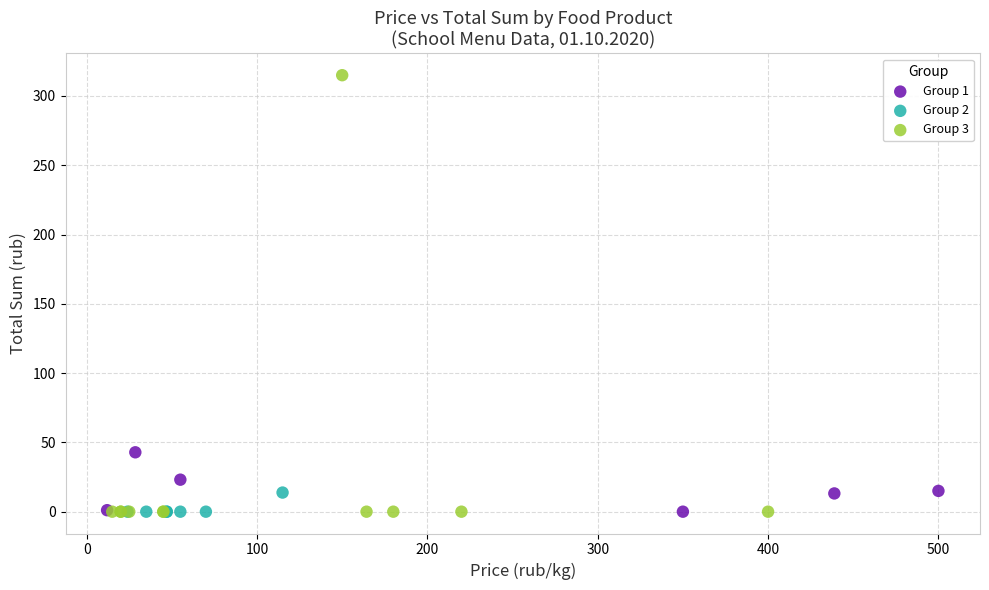

Which series has the widest spread of Y values?

Group 3